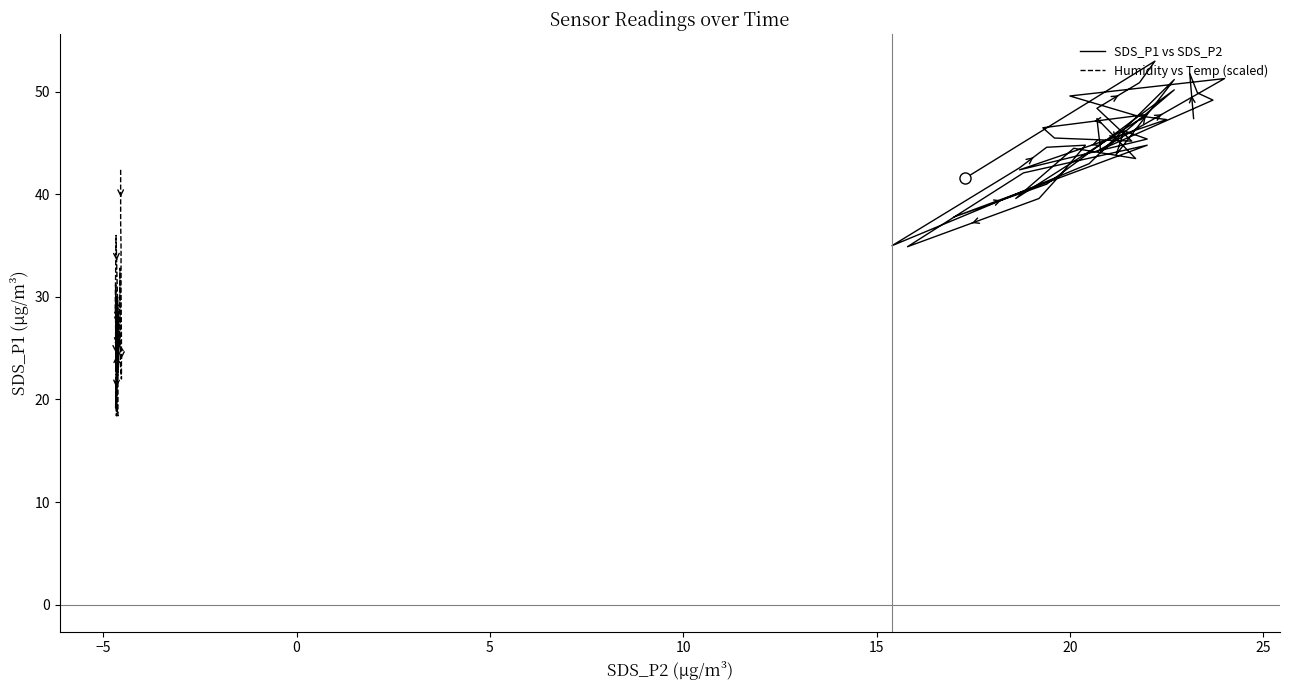

True or false: Humidity vs Temp (scaled) and SDS_P1 vs SDS_P2 intersect in this chart.

False